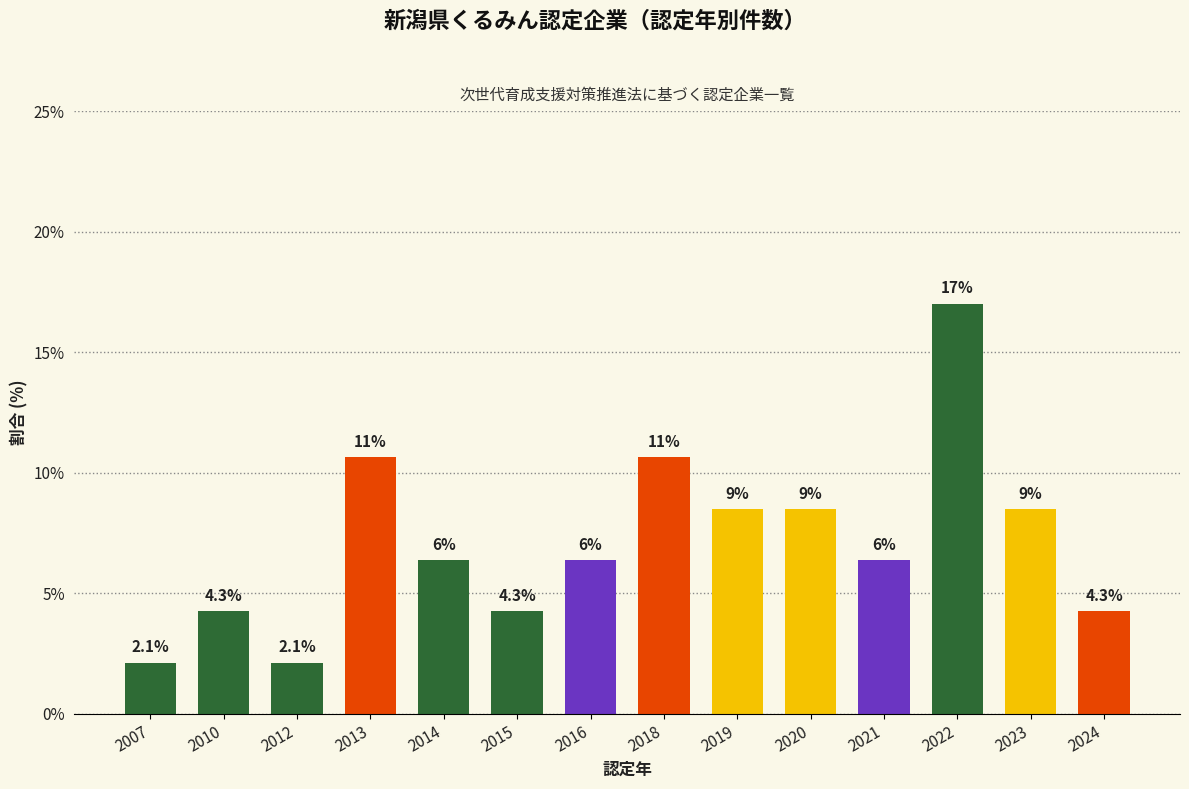

How many bars are there in total?

14